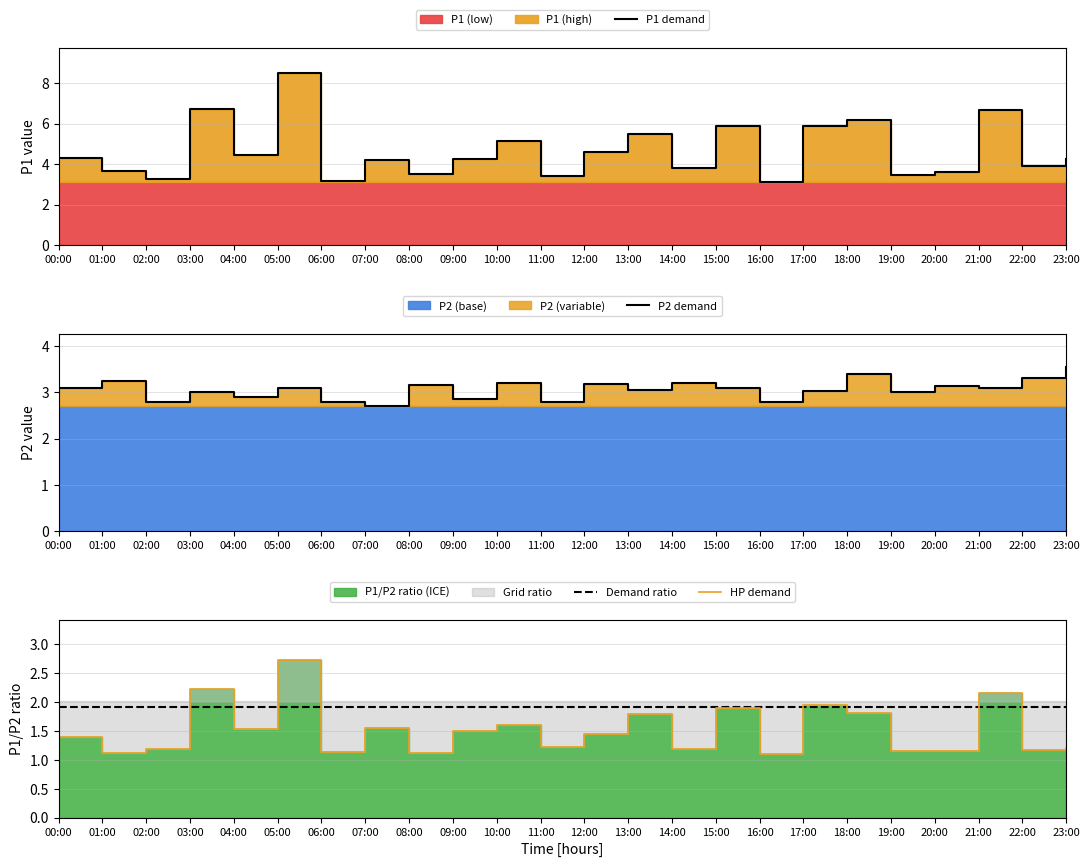

Reading left to right, extract all data points from this chart.

P1 demand: 4.3	3.6	3.3	6.7	4.4	8.5	3.1	4.2	3.5	4.2	5.2	3.4	4.6	5.5	3.8	5.9	3.1	5.9	6.2	3.5	3.6	6.7	3.9	4.2
P2 demand: 3.1	3.2	2.8	3.0	2.9	3.1	2.8	2.7	3.1	2.9	3.2	2.8	3.2	3.0	3.2	3.1	2.8	3.0	3.4	3.0	3.1	3.1	3.3	3.5
Demand ratio: 1.9	1.9	1.9	1.9	1.9	1.9	1.9	1.9	1.9	1.9	1.9	1.9	1.9	1.9	1.9	1.9	1.9	1.9	1.9	1.9	1.9	1.9	1.9	1.9
HP demand: 1.4	1.1	1.2	2.2	1.5	2.7	1.1	1.5	1.1	1.5	1.6	1.2	1.4	1.8	1.2	1.9	1.1	1.9	1.8	1.2	1.2	2.2	1.2	1.2